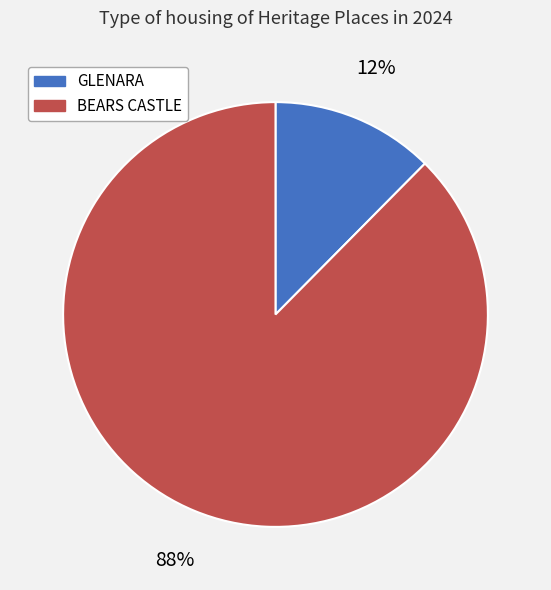

To the nearest percent, what is the combined percentage of GLENARA and BEARS CASTLE?

100%